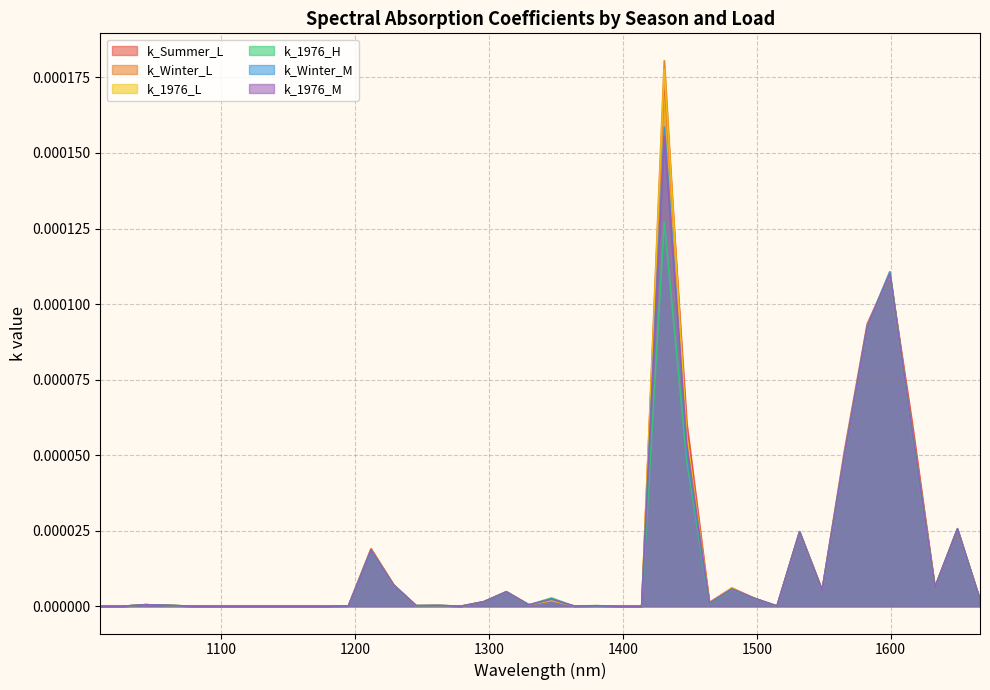

True or false: k_Summer_L and k_1976_M intersect in this chart.

True